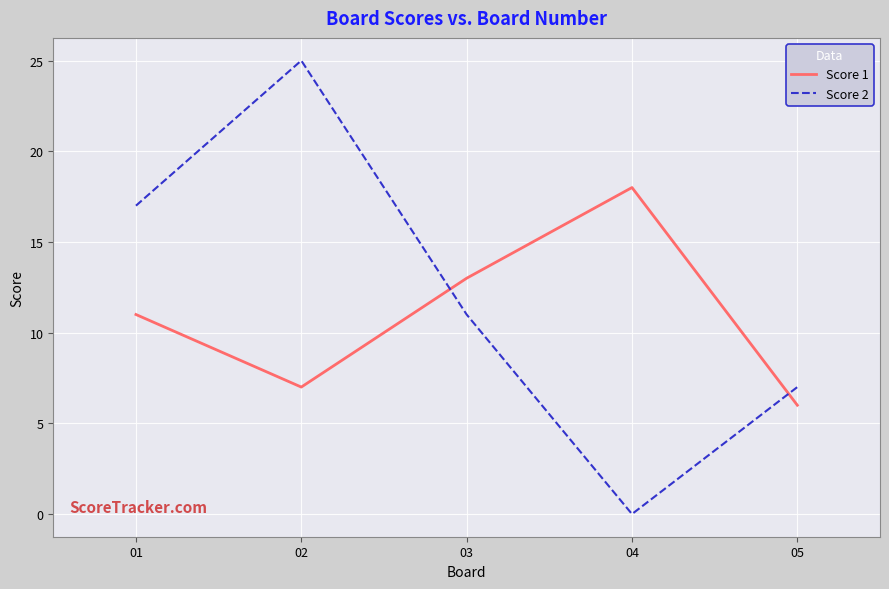

Reading left to right, transcribe all the data shown in this chart.

Score 1: 11	7	13	18	6
Score 2: 17	25	11	0	7